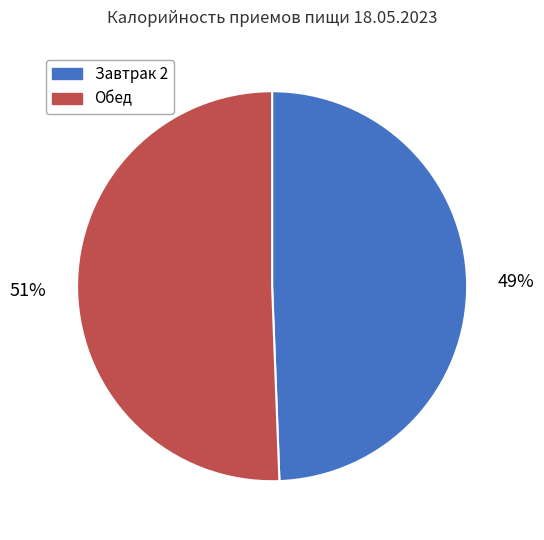

Does any single category account for the majority?

Yes